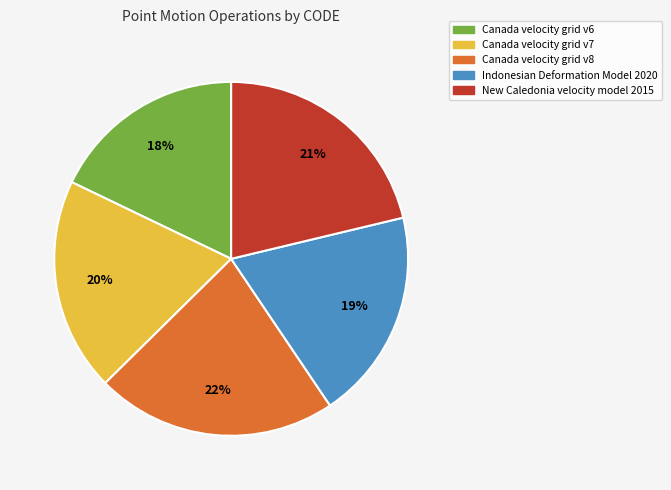

Is there any slice that represents more than half of the pie?

No